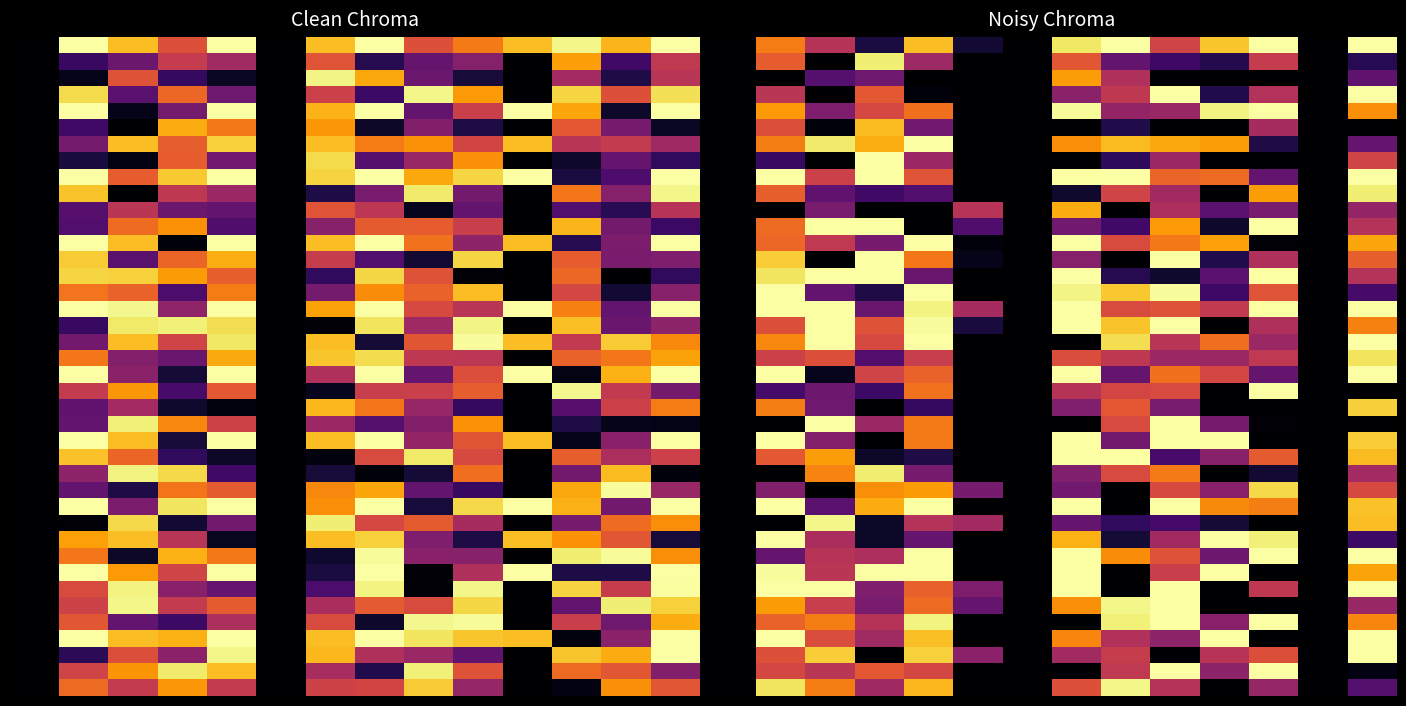

Count the number of data series in this chart.

40